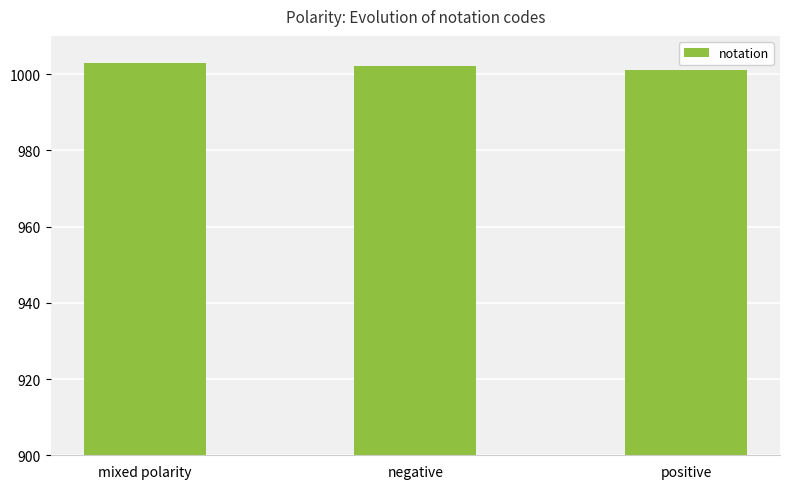

At which category does the chart reach its peak across all series?

mixed polarity